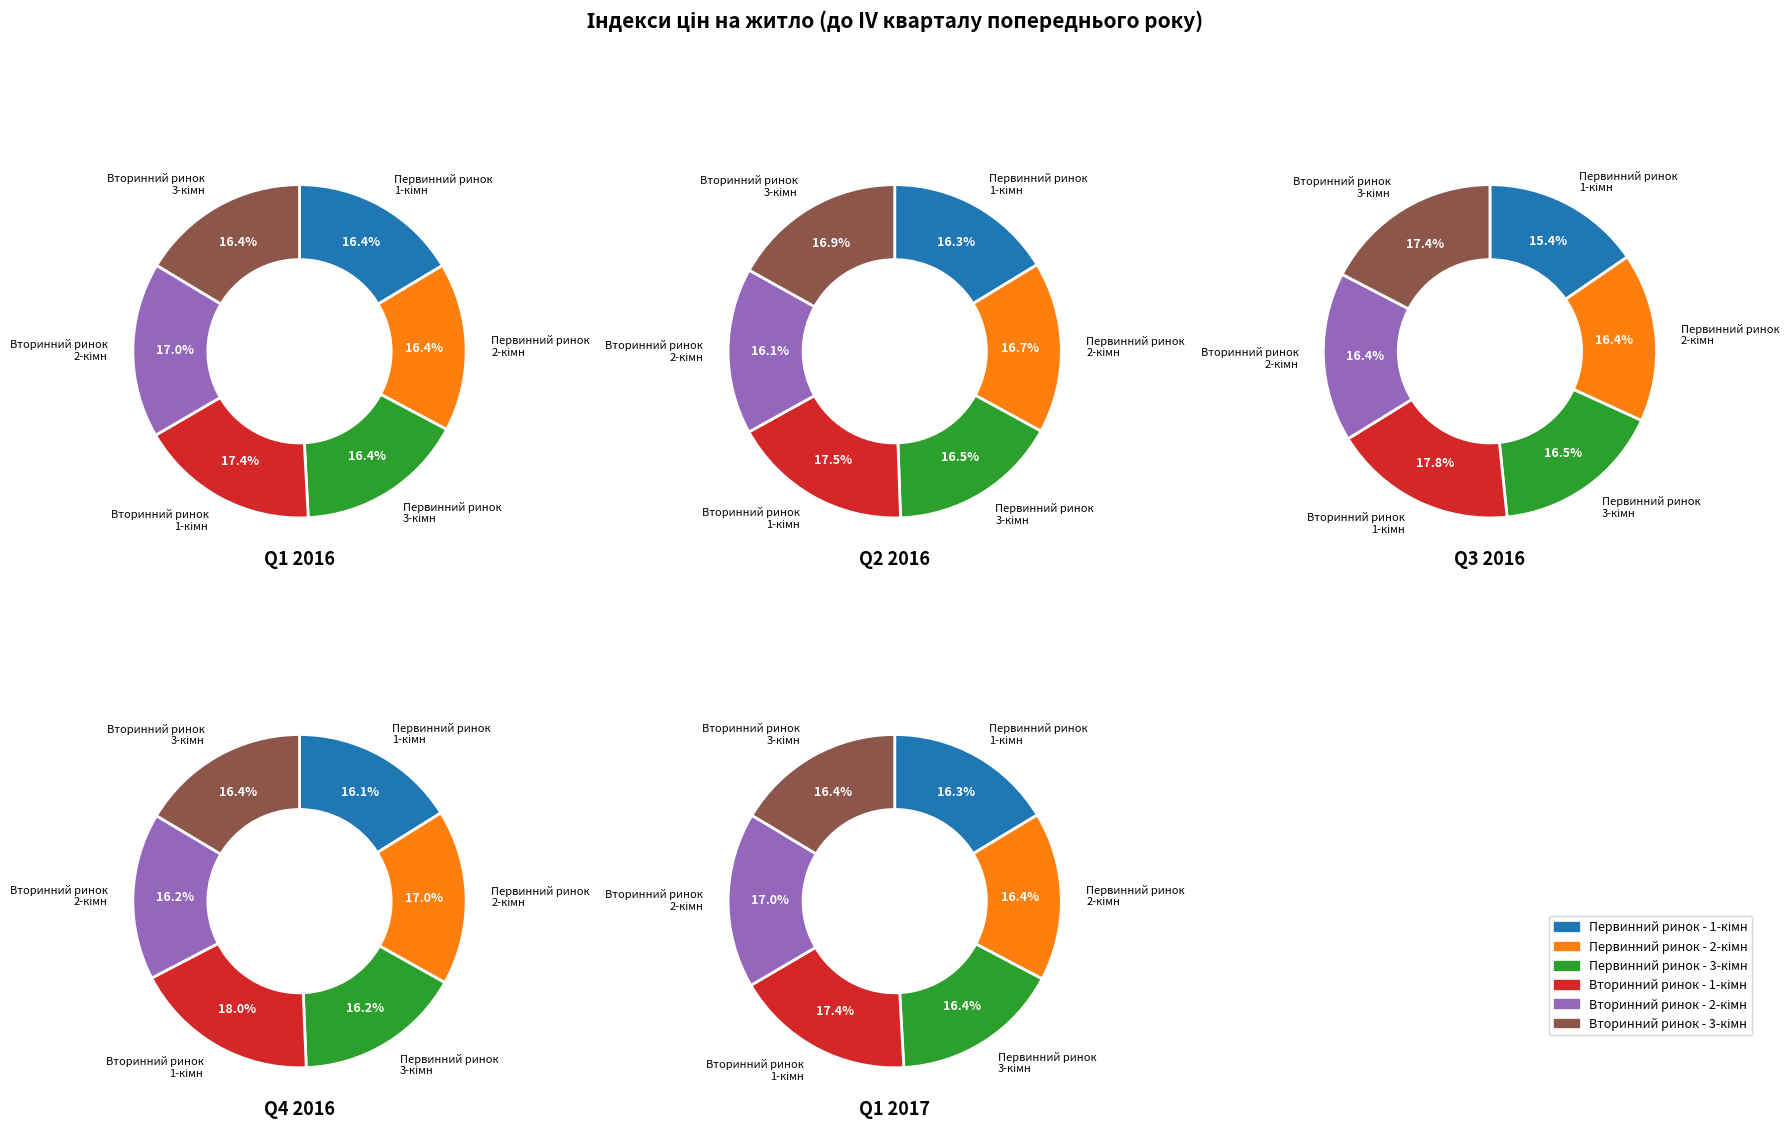

At 2016 Q2, list the series in order from largest to smallest.

Вторинний ринок - 1-кімн, Вторинний ринок - 3-кімн, Первинний ринок - 2-кімн, Первинний ринок - 3-кімн, Первинний ринок - 1-кімн, Вторинний ринок - 2-кімн